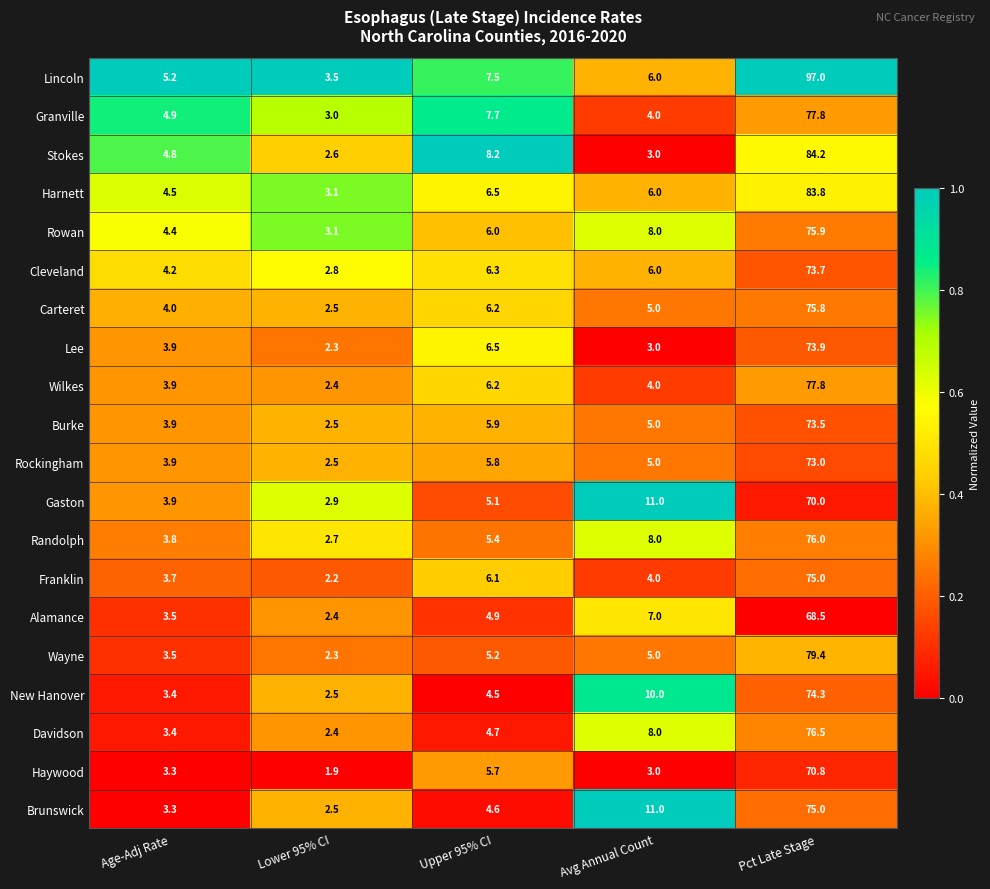

What is the difference between the highest and lowest values at Avg Annual Count?

8.0